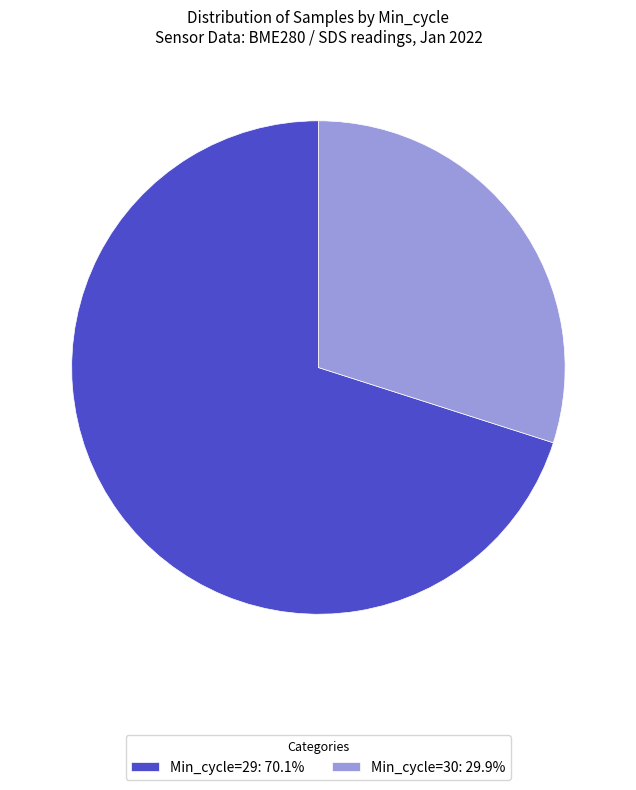

Is the sum of Min_cycle=29: 70.1% and Min_cycle=30: 29.9% greater than half?

Yes